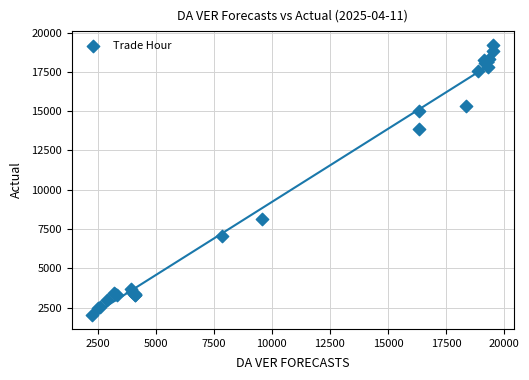

What Y value in the scatter plot is closest to 10616?

8131.7